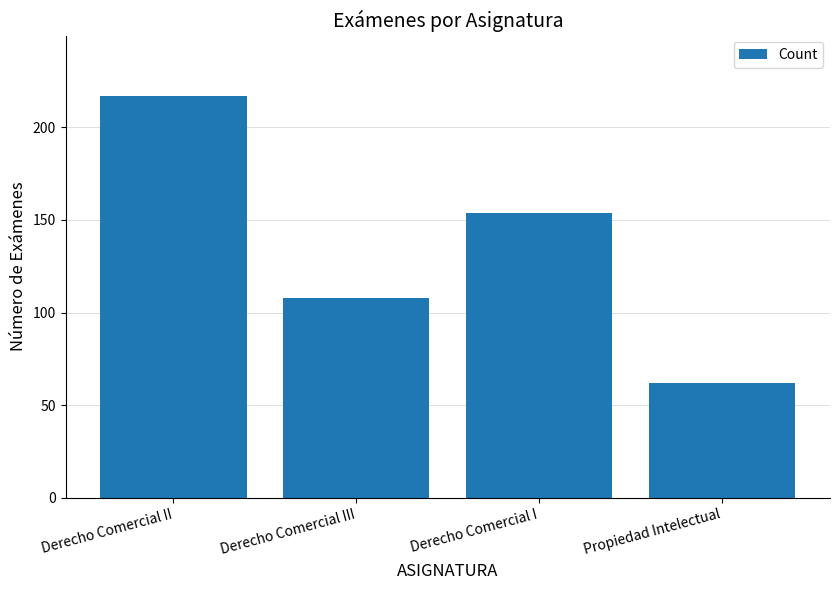

Does the chart contain stacked bars?

No